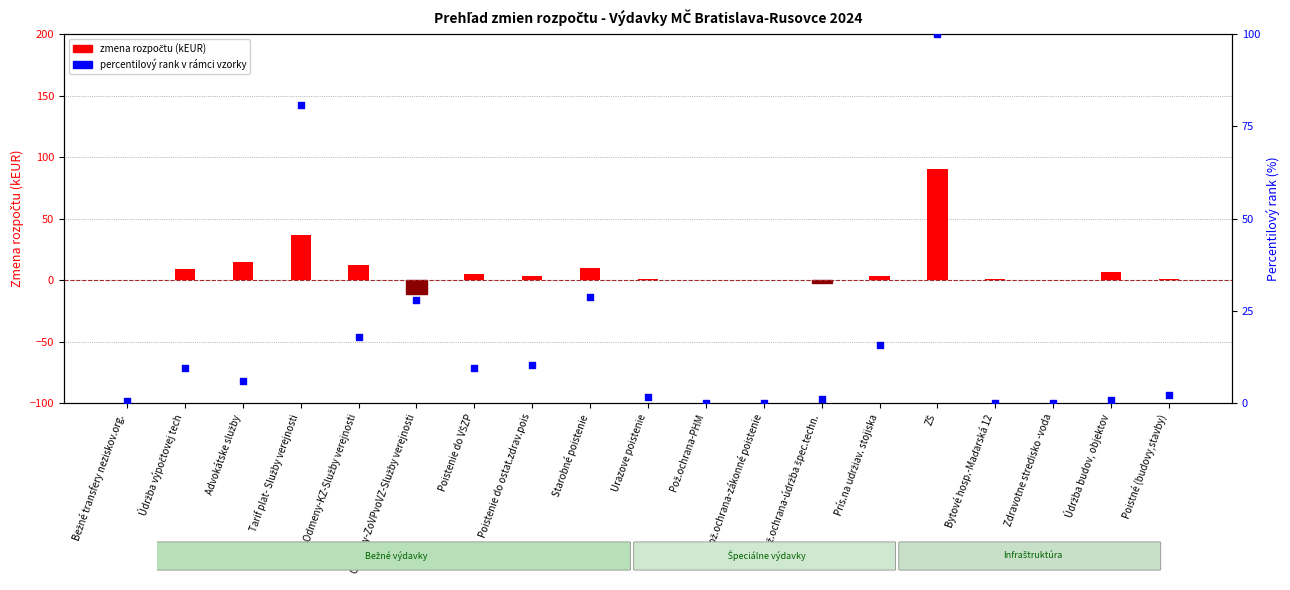

Is the value of percentile rank within budget at Zdravotne stredisko -voda greater than the value of budget change (kEUR) at Poistenie do ostat.zdrav.pois?

No